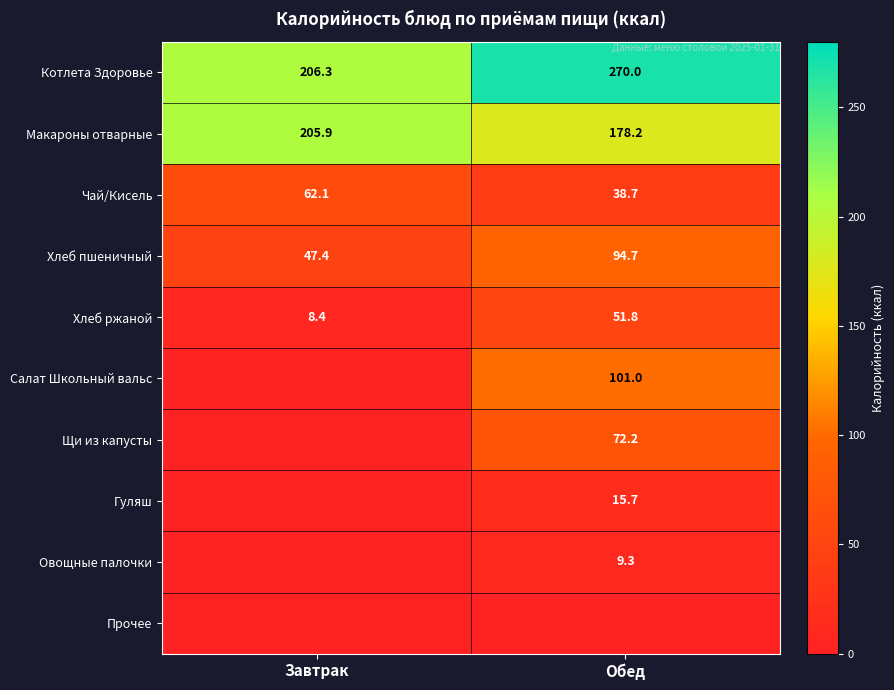

List the labels in order of Котлета Здоровье value, largest first.

Обед, Завтрак